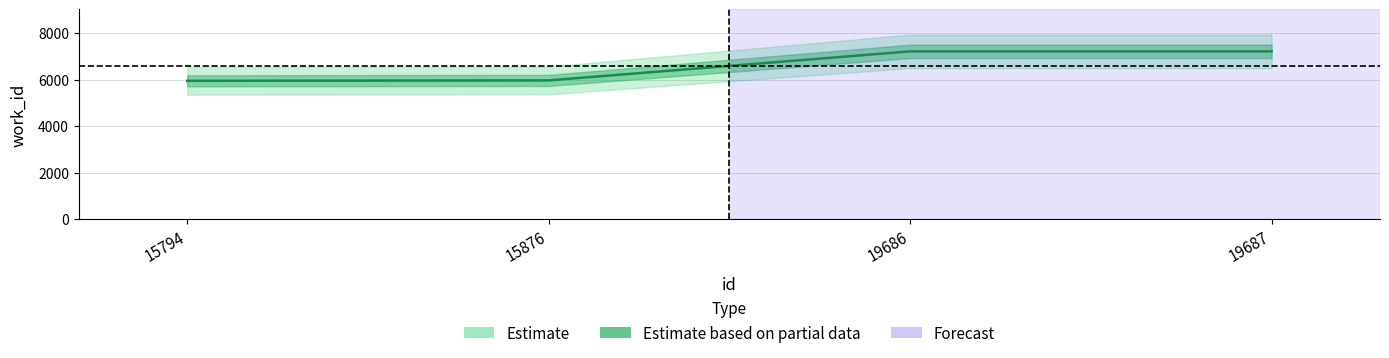

What is the value of the 4th point from the left?

7215